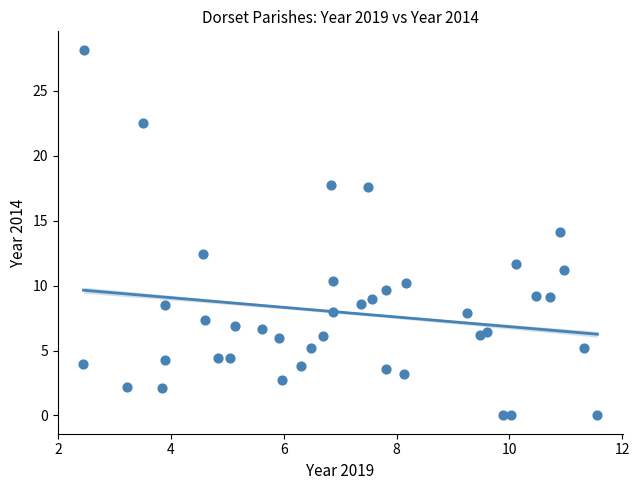

What is the range of Y values (max minus min)?

28.2